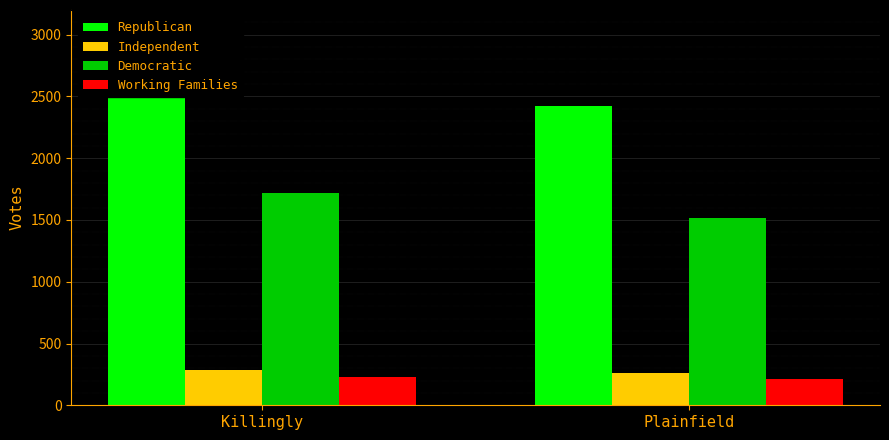

Is it true that Republican equals 3937 at Killingly?

False